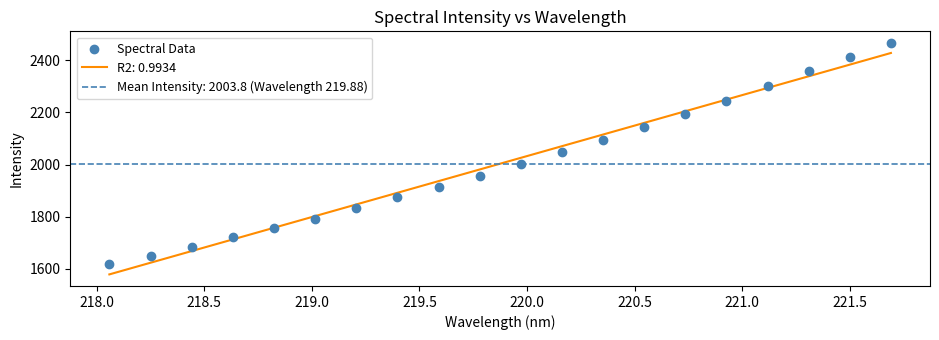

What is the highest value of the R2: 0.9934 series?

2428.1